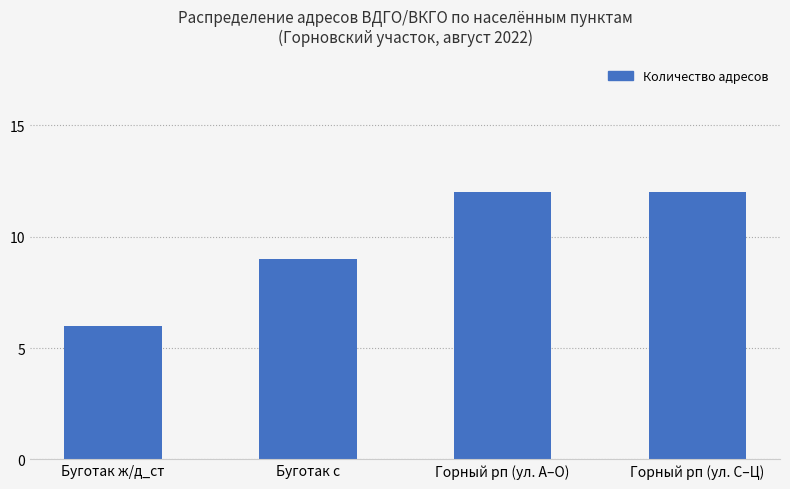

Between Буготак с and Горный рп (ул. С–Ц), which is larger?

Горный рп (ул. С–Ц)